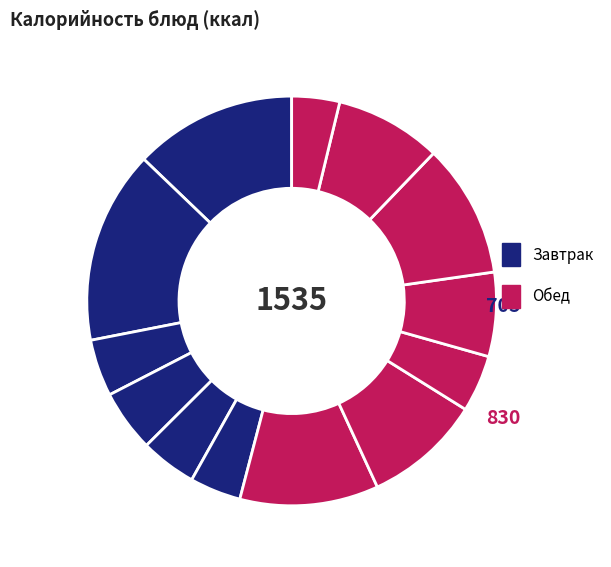

Count the number of slices in the pie.

13